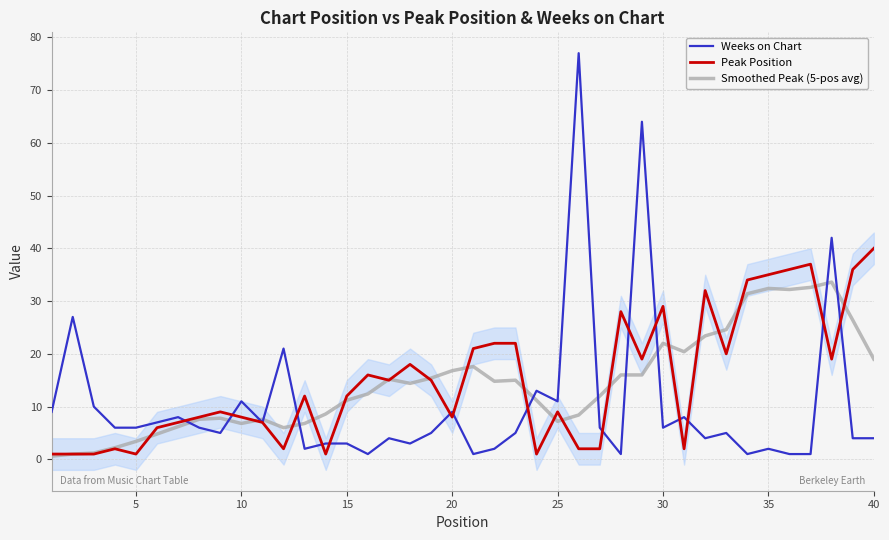

What value does the Weeks on Chart series have at 25?

11.0